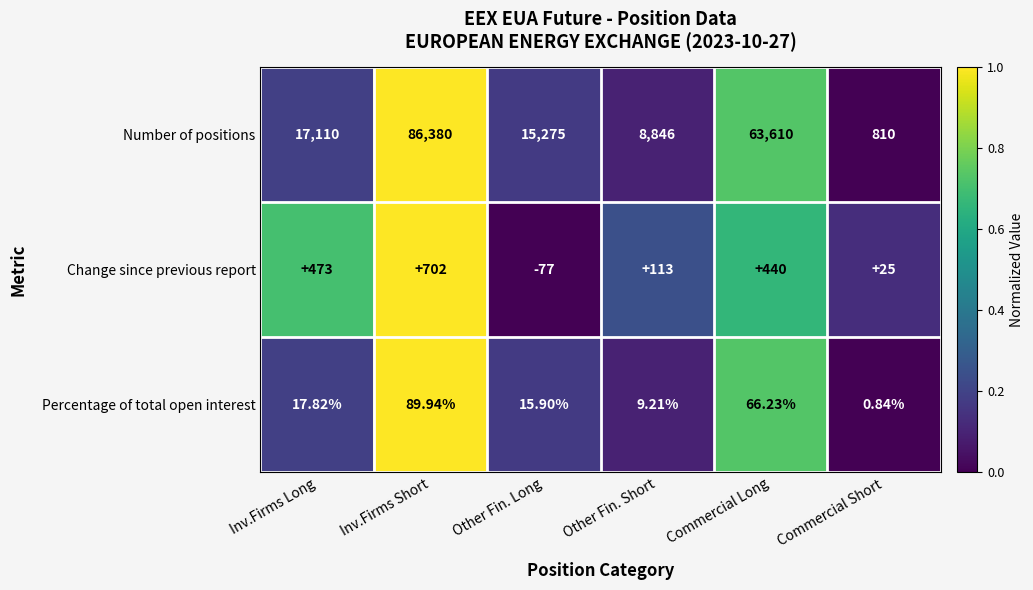

What is the difference between the highest and lowest values at Commercial Short?

809.2